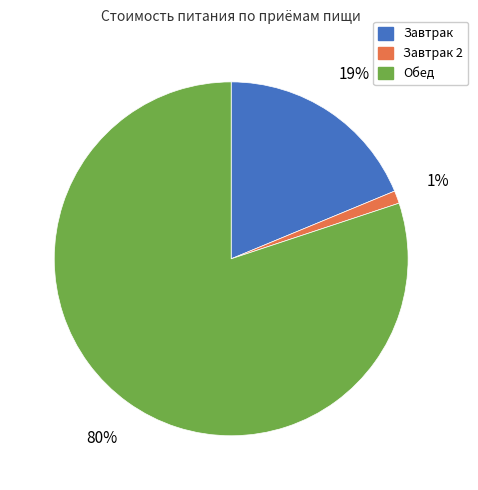

To the nearest percent, what is the average slice percentage?

33%